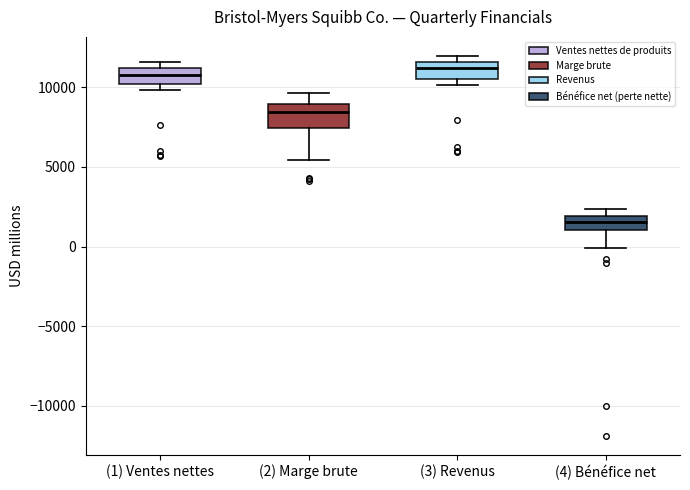

Reading left to right, transcribe this box plot: for each box, give where its median line is, the range the box spans, and where its two whiskers end, as read against the y-axis. The values are not printed on the chart, so give them approximately, as read against the axis.

(1) Ventes nettes: median 11000 (inside the box), box 10000 to 11000, whiskers 10000 (just below the box's lower edge) to 11500
(2) Marge brute: median 8500, box 7500 to 9000, whiskers 5500 to 9500
(3) Revenus: median 11000, box 10500 to 11500, whiskers 10000 to 12000
(4) Bénéfice net: median 1500, box 1000 to 2000, whiskers 0 to 2500